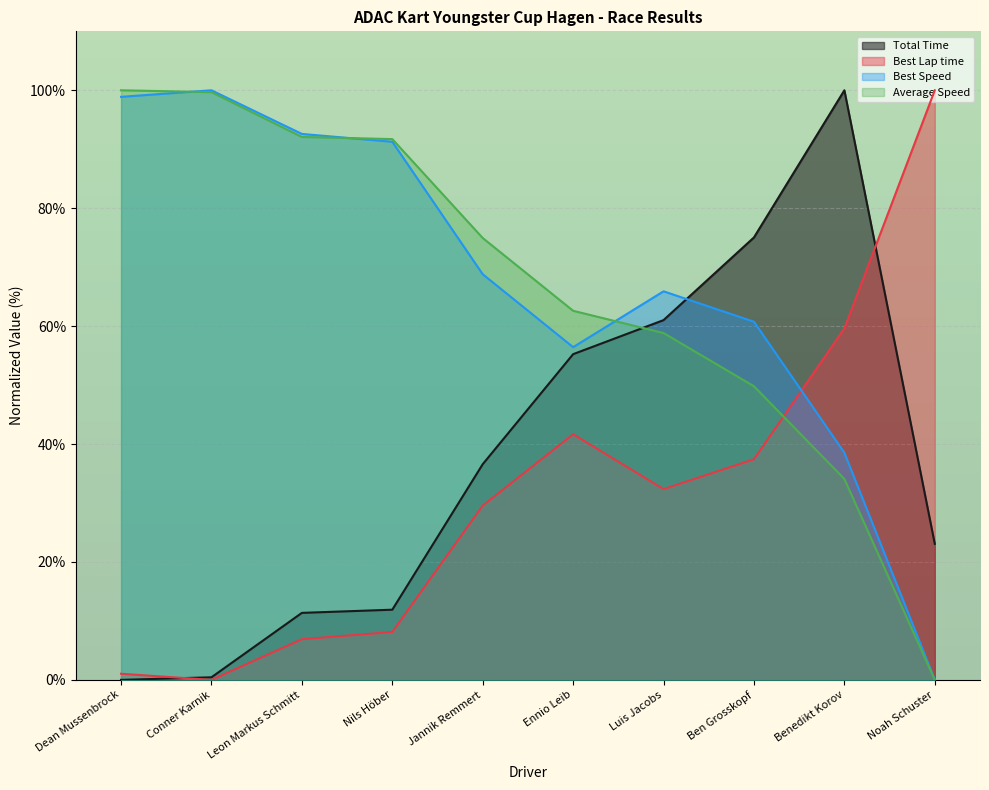

What is the difference between the maximum and second lowest values in the Best Lap time series?

99.0